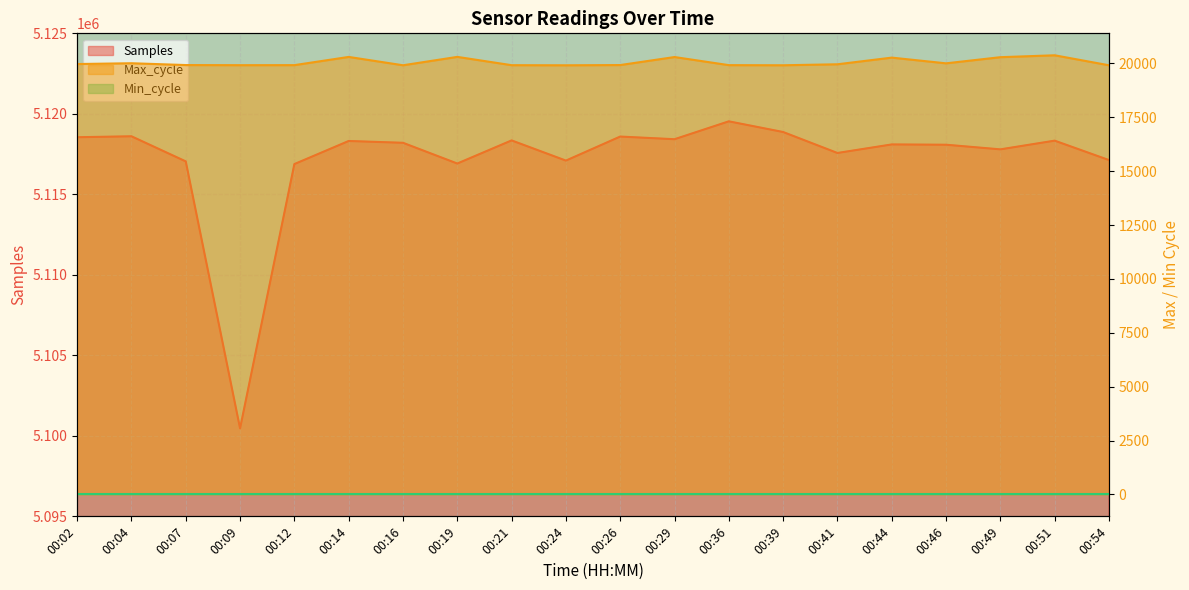

What is the approximate value of Max_cycle at 00:02, to the nearest 5?

19975